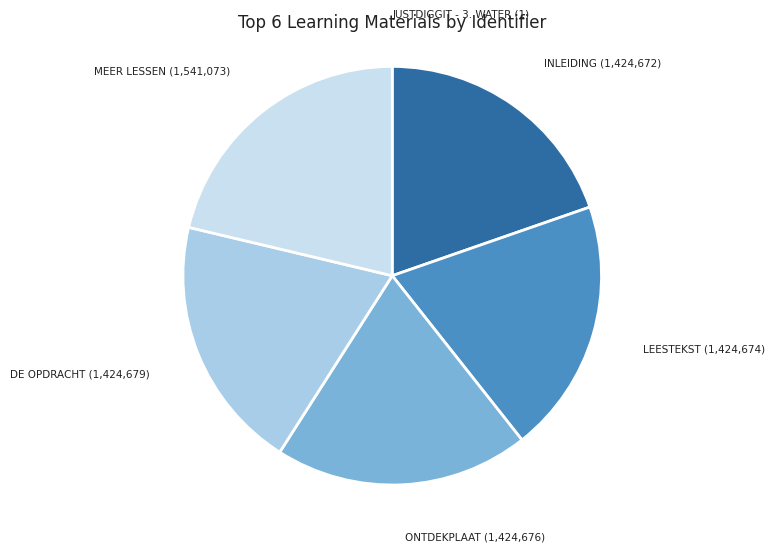

Count the number of slices in the pie.

6